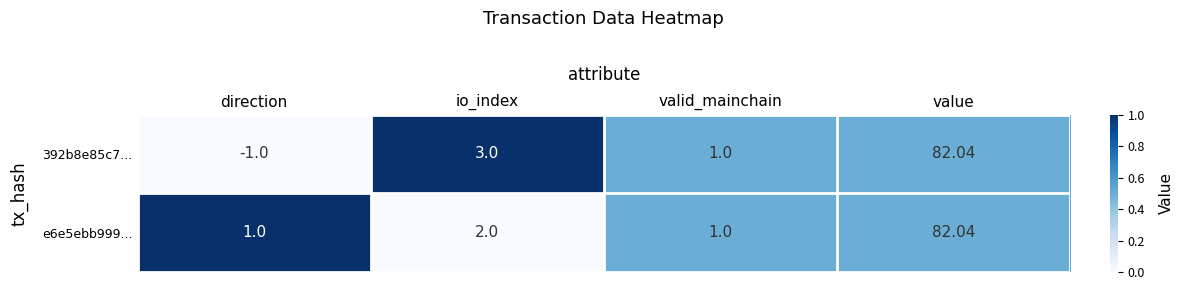

Which label corresponds to the smallest value in the chart?

direction